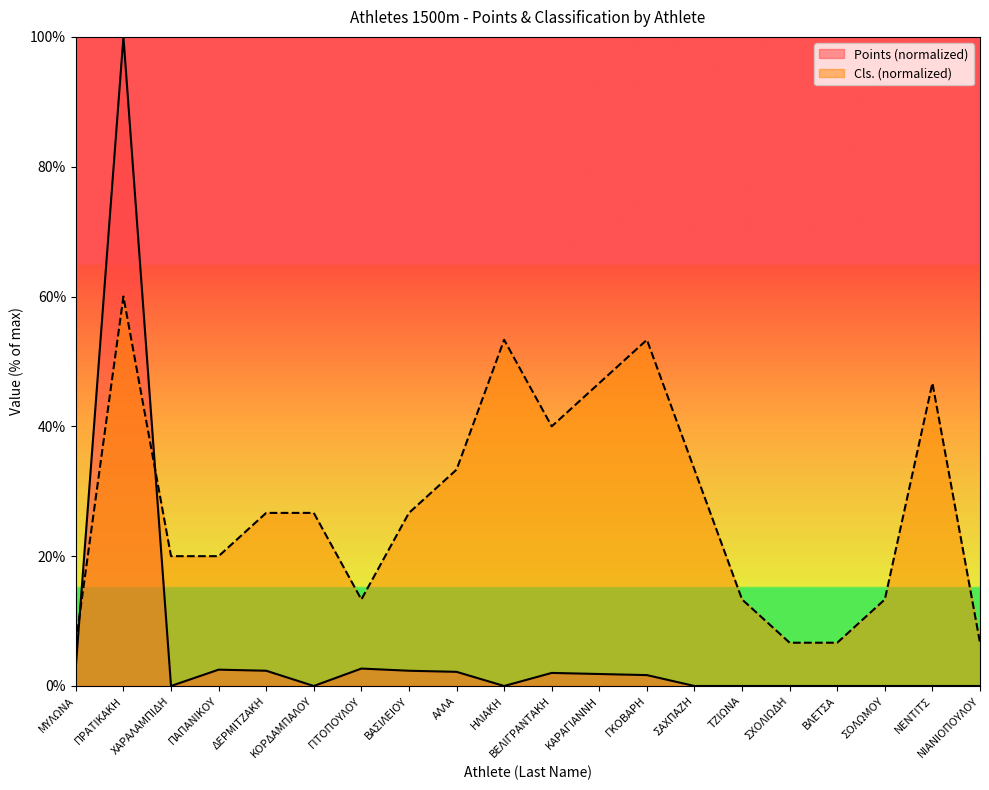

True or false: Cls. has a value of 41.1 at ΒΑΣΙΛΕΙΟΥ.

False